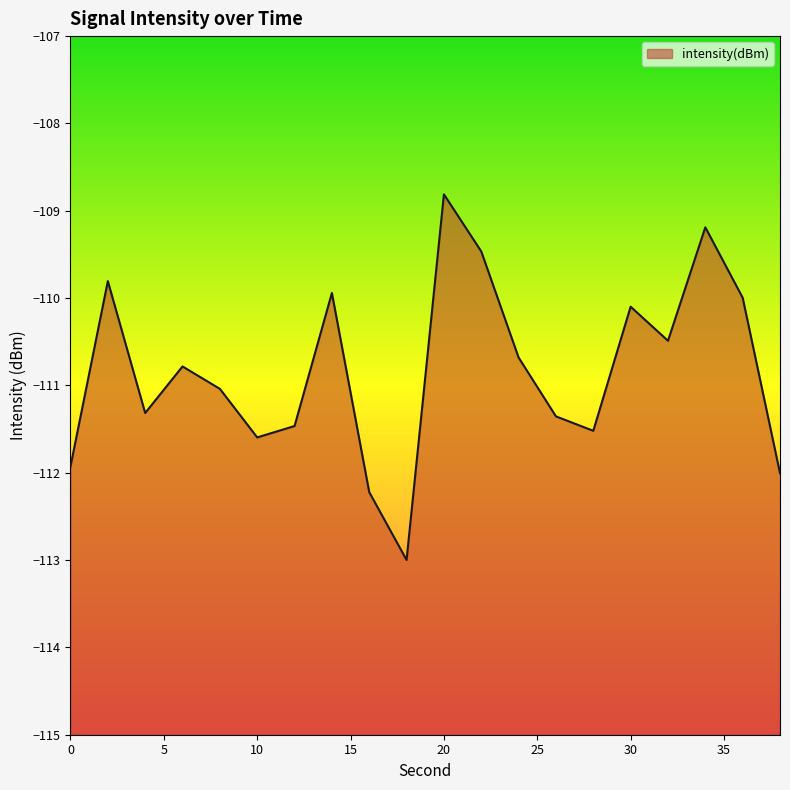

The value at 14 is -169.9. True or false?

False